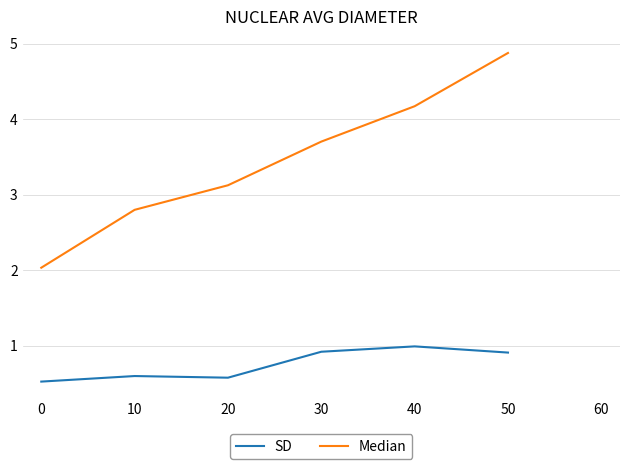

Reading left to right, list all the values displayed in this chart.

SD: 0.5	0.6	0.6	0.9	1.0	0.9
Median: 2.0	2.8	3.1	3.7	4.2	4.9